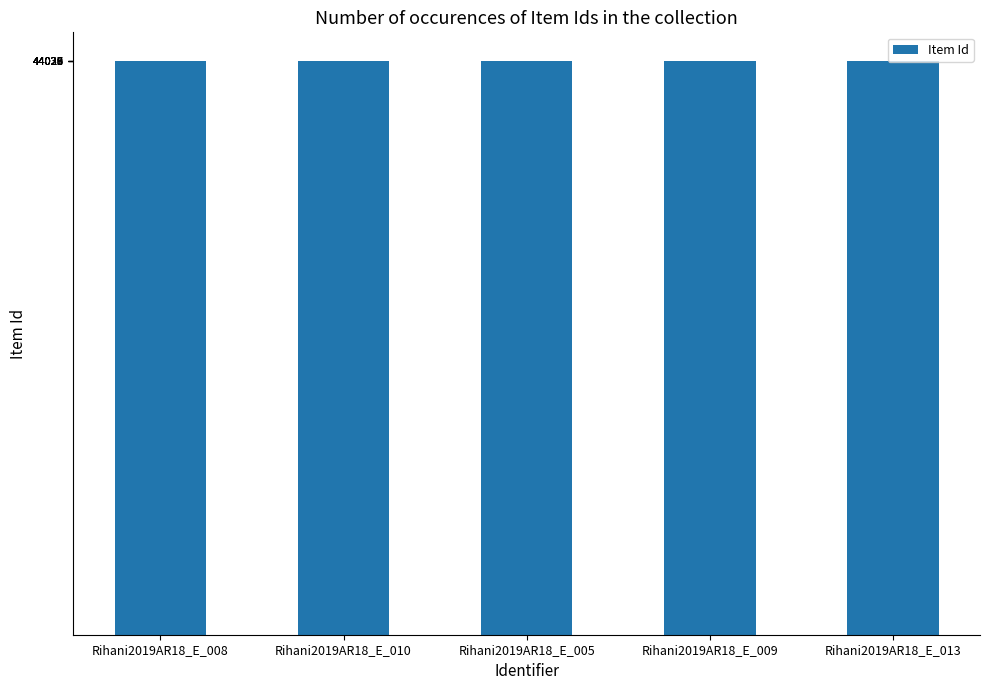

Is it true that the value at Rihani2019AR18_E_013 is 44026?

True